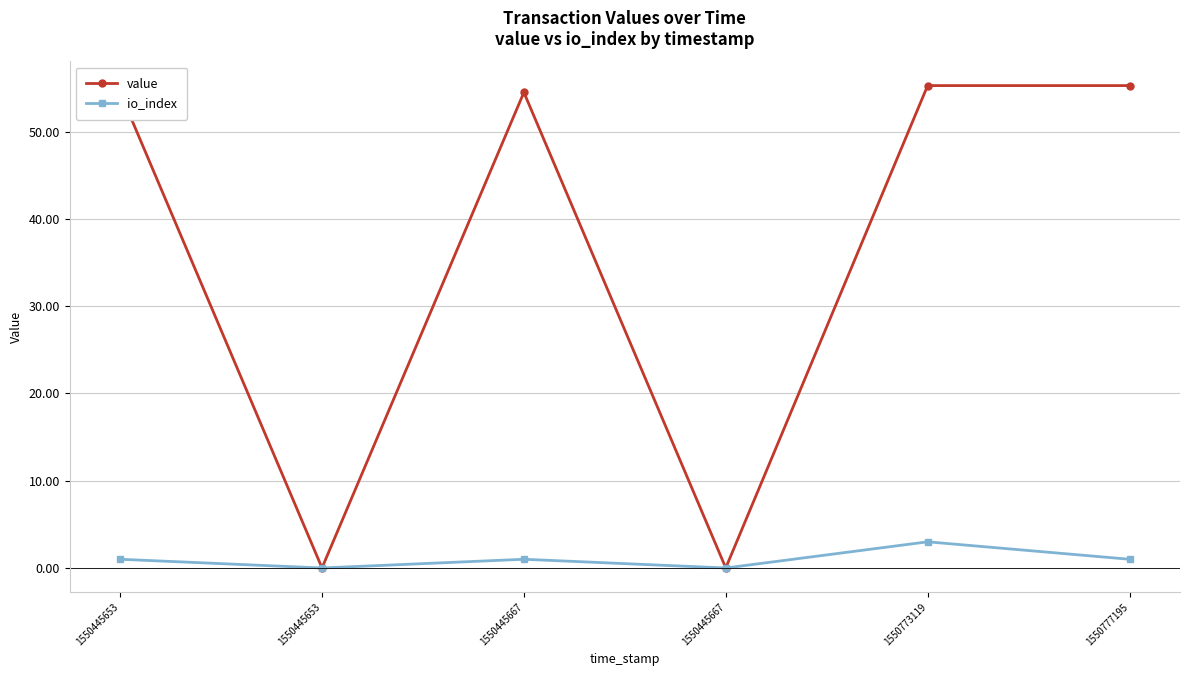

Reading right to left, list all the values displayed in this chart.

value: 55.3	55.3	0.0	54.5	0.0	54.5
io_index: 1.0	3.0	0.0	1.0	0.0	1.0